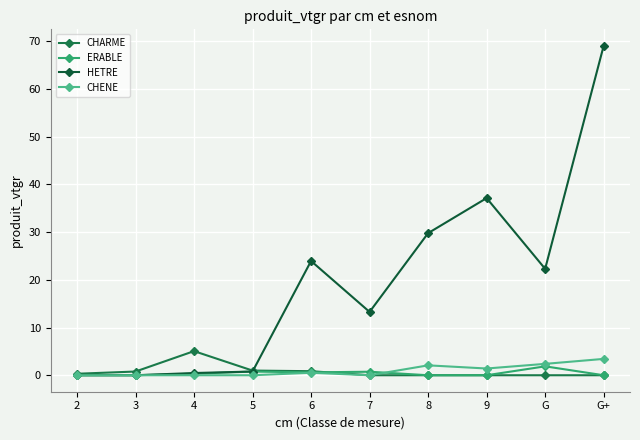

At 7, list the series in order from smallest to largest.

CHARME, CHENE, ERABLE, HETRE